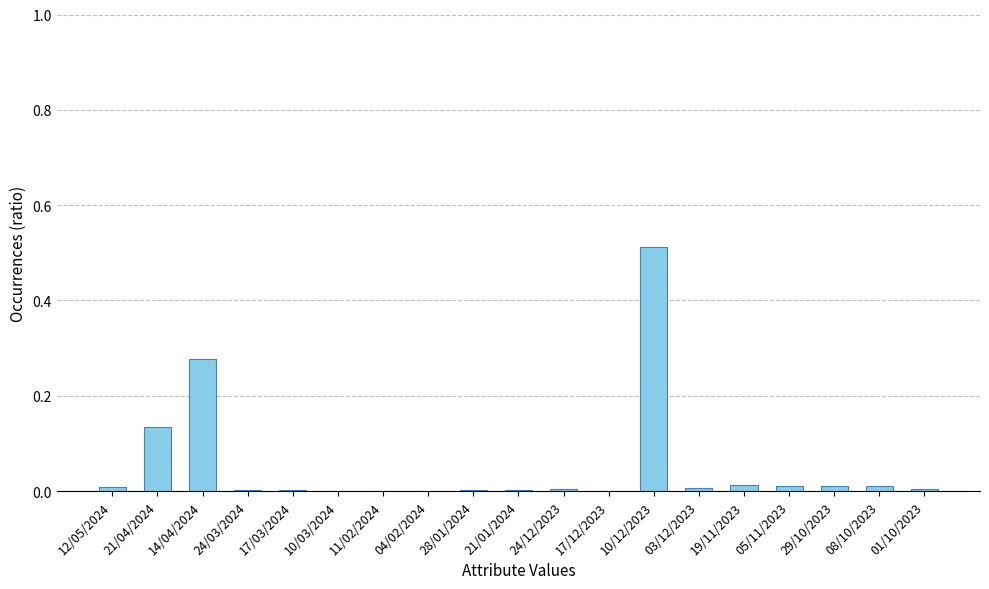

The value at 24/03/2024 is 0.0. True or false?

True